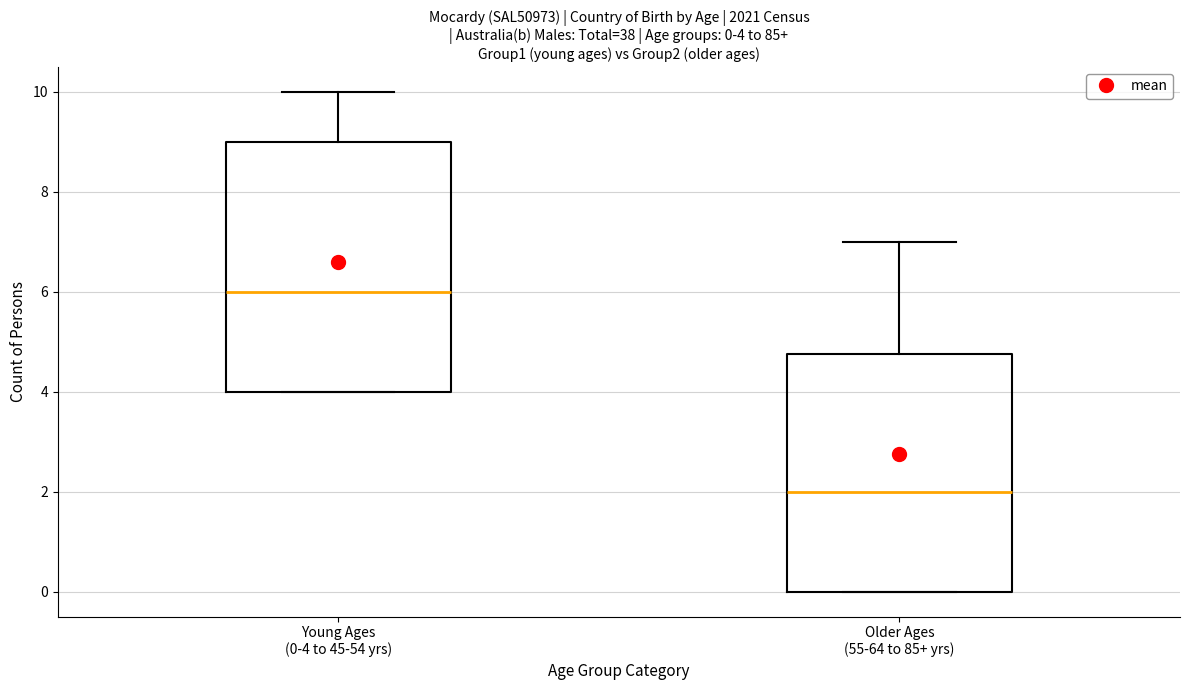

Which box is the tallest, from its lower edge to its upper edge?

Young Ages (0-4 to 45-54 yrs)